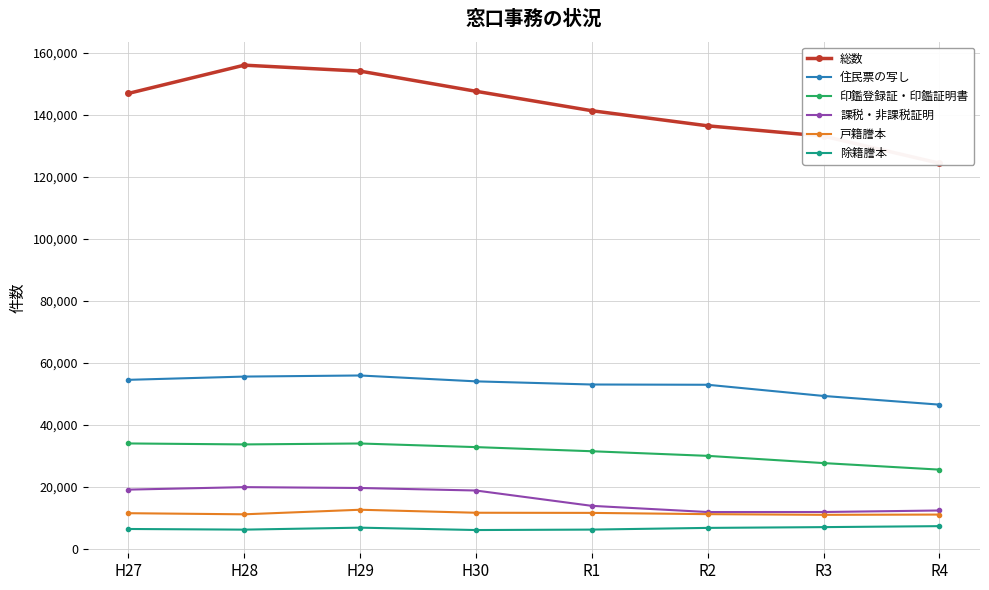

At R2, list the series in order from smallest to largest.

除籍謄本, 戸籍謄本, 課税・非課税証明, 印鑑登録証・印鑑証明書, 住民票の写し, 総数